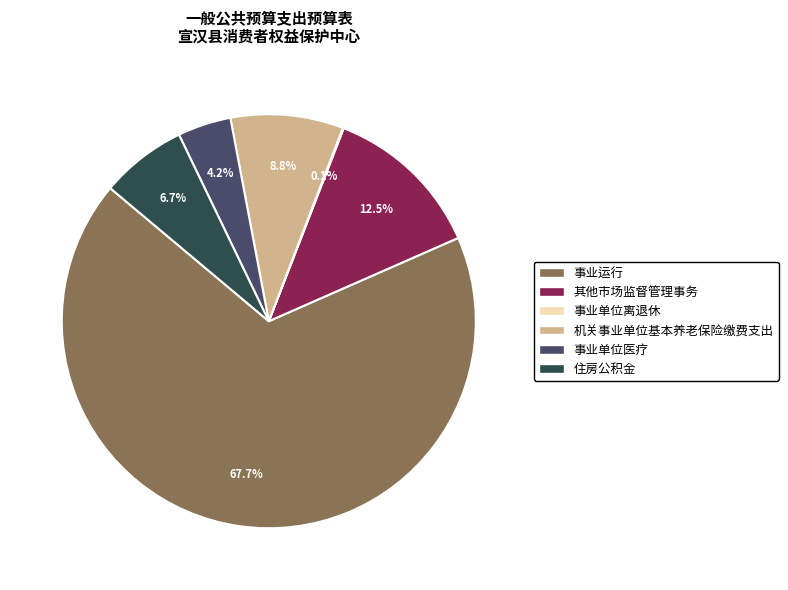

Between 事业单位医疗 and 机关事业单位基本养老保险缴费支出, which is larger?

机关事业单位基本养老保险缴费支出